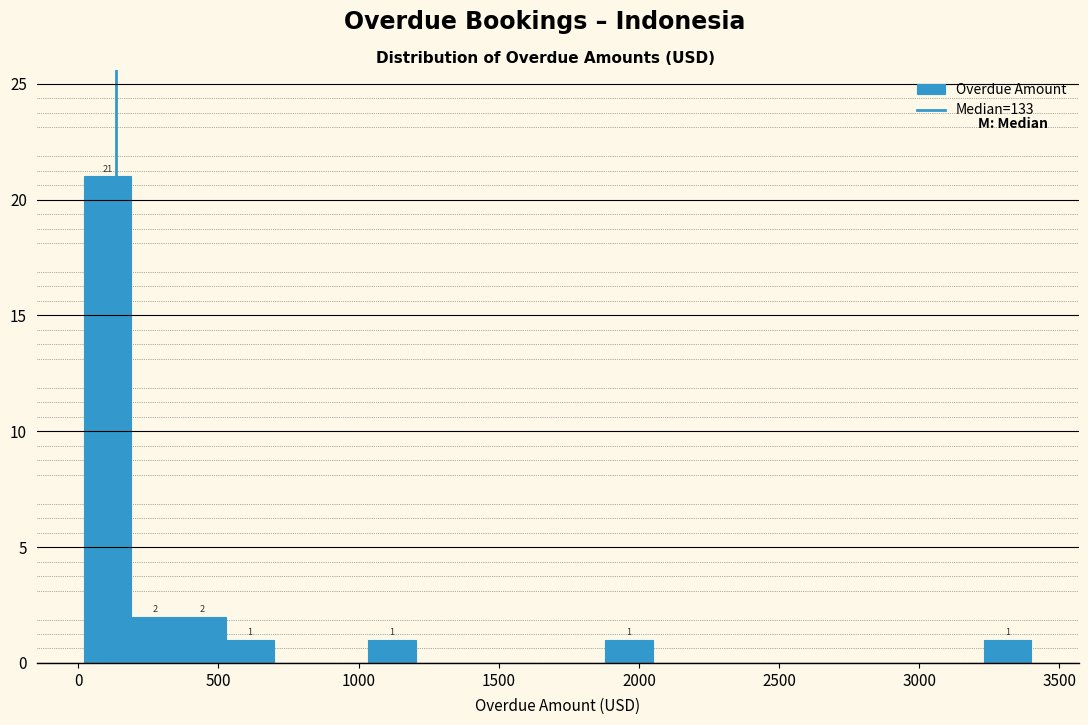

Around what value on the x-axis is the tallest bar? Give the approximate position of its centre, as read against the axis.

100